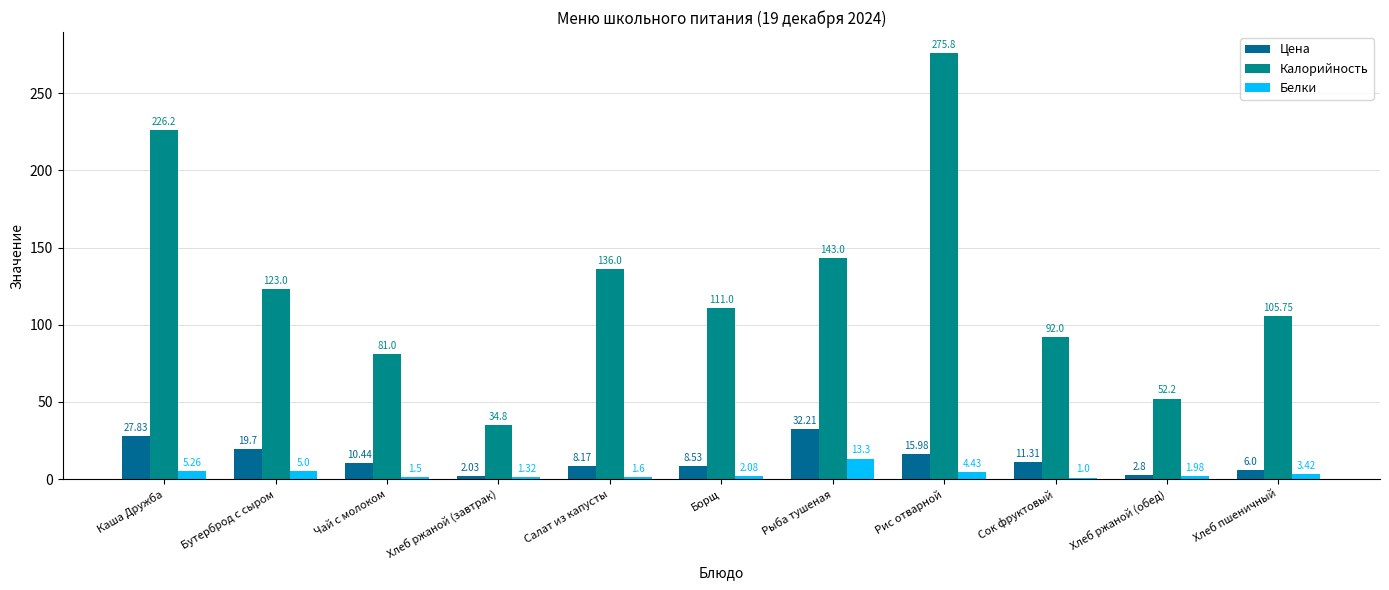

Which series has the largest total across all categories?

Калорийность